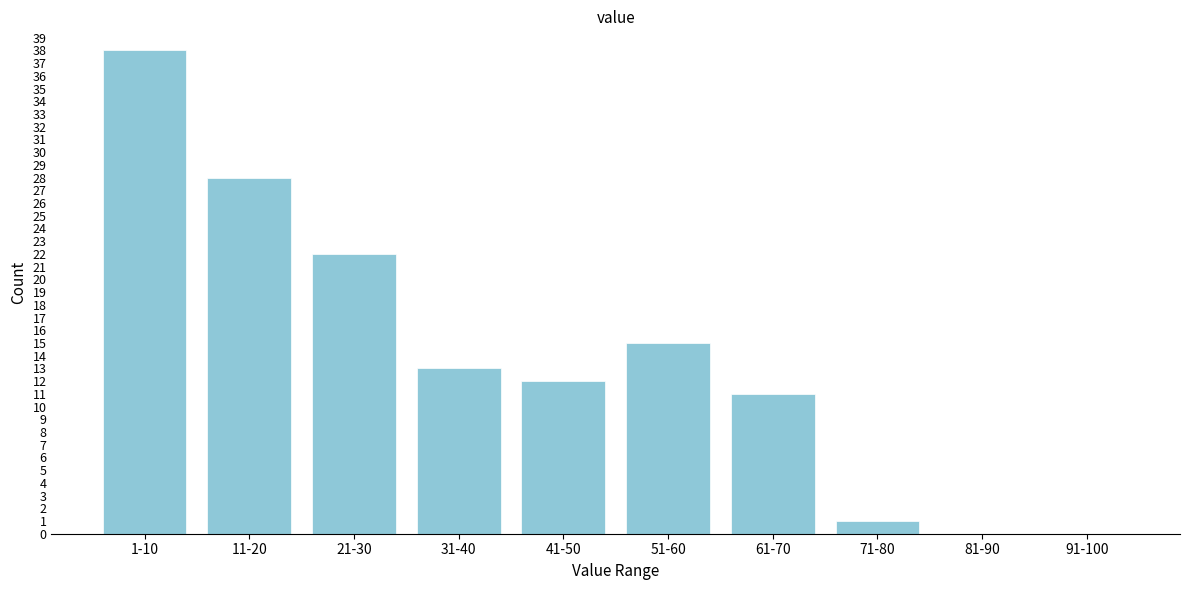

Reading left to right, list all the values displayed in this chart.

1-10=38	11-20=28	21-30=22	31-40=13	41-50=12	51-60=15	61-70=11	71-80=1	81-90=0	91-100=0